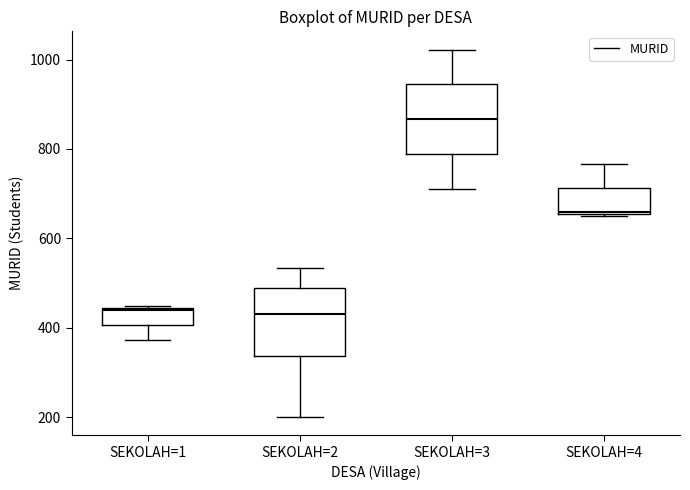

Reading left to right, read every box against the y-axis: the position of its median line, the range the box covers, and the ends of its whiskers. The values are not printed on the chart, so give them approximately, as read against the axis.

SEKOLAH=1: median 440, box 400 to 440, whiskers 380 to 460
SEKOLAH=2: median 440, box 340 to 500, whiskers 200 to 540
SEKOLAH=3: median 860, box 780 to 940, whiskers 720 to 1020
SEKOLAH=4: median 660, box 660 to 720, whiskers 660 to 760